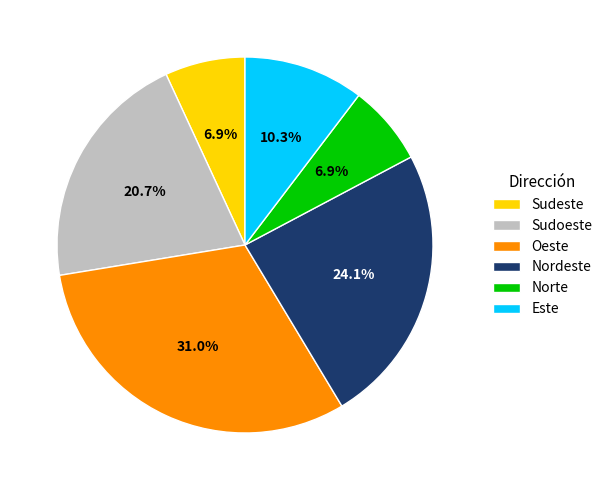

Between Norte and Sudoeste, which is larger?

Sudoeste